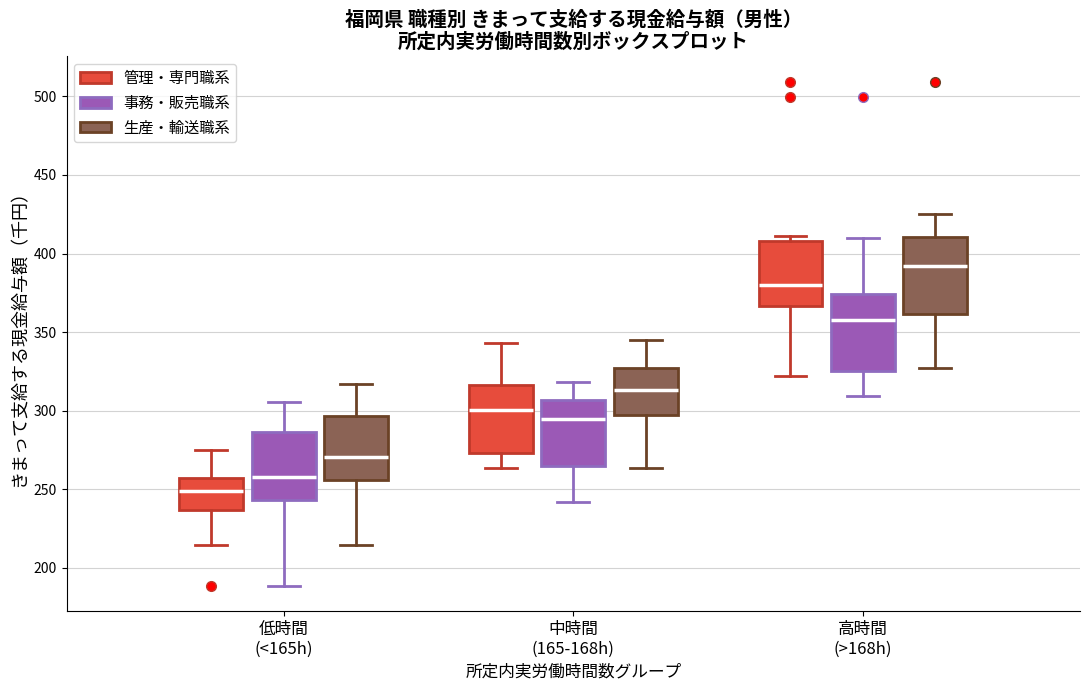

Reading left to right, transcribe this box plot: for each box, give where its median line is, the range the box spans, and where its two whiskers end, as read against the y-axis. The values are not printed on the chart, so give them approximately, as read against the axis.

低時間 (<165h) (管理・専門職系): median 250, box 235 to 260, whiskers 215 to 275
低時間 (<165h) (事務・販売職系): median 260, box 245 to 285, whiskers 190 to 305
低時間 (<165h) (生産・輸送職系): median 270, box 255 to 295, whiskers 215 to 315
中時間 (165-168h) (管理・専門職系): median 300, box 275 to 315, whiskers 265 to 345
中時間 (165-168h) (事務・販売職系): median 295, box 265 to 305, whiskers 240 to 320
中時間 (165-168h) (生産・輸送職系): median 315, box 295 to 325, whiskers 265 to 345
高時間 (>168h) (管理・専門職系): median 380, box 365 to 410, whiskers 320 to 410 (just above the box's upper edge)
高時間 (>168h) (事務・販売職系): median 360, box 325 to 375, whiskers 310 to 410
高時間 (>168h) (生産・輸送職系): median 390, box 360 to 410, whiskers 325 to 425